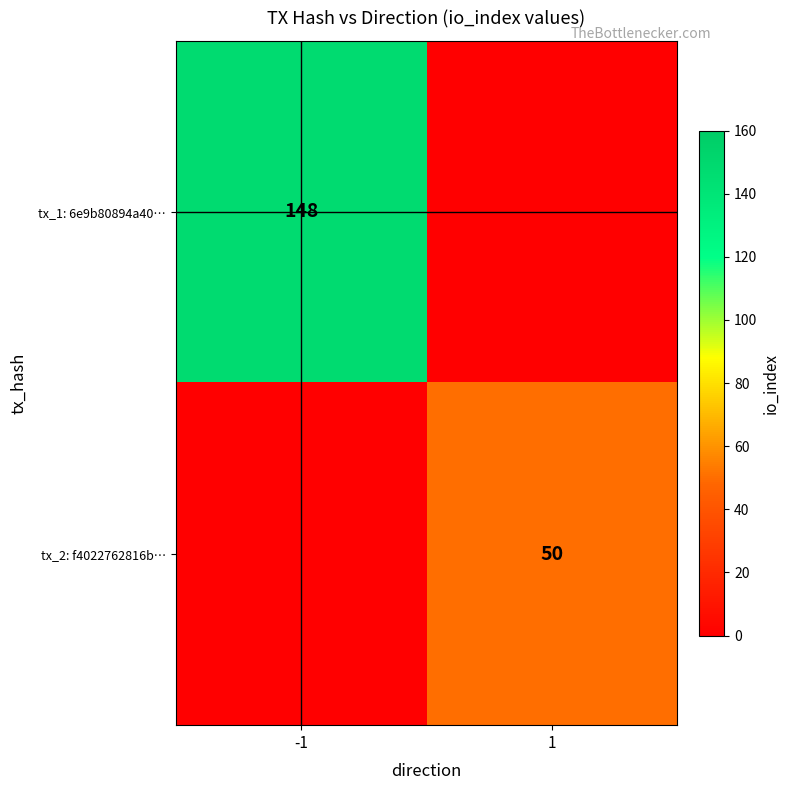

What is the total value across all series at -1?

148